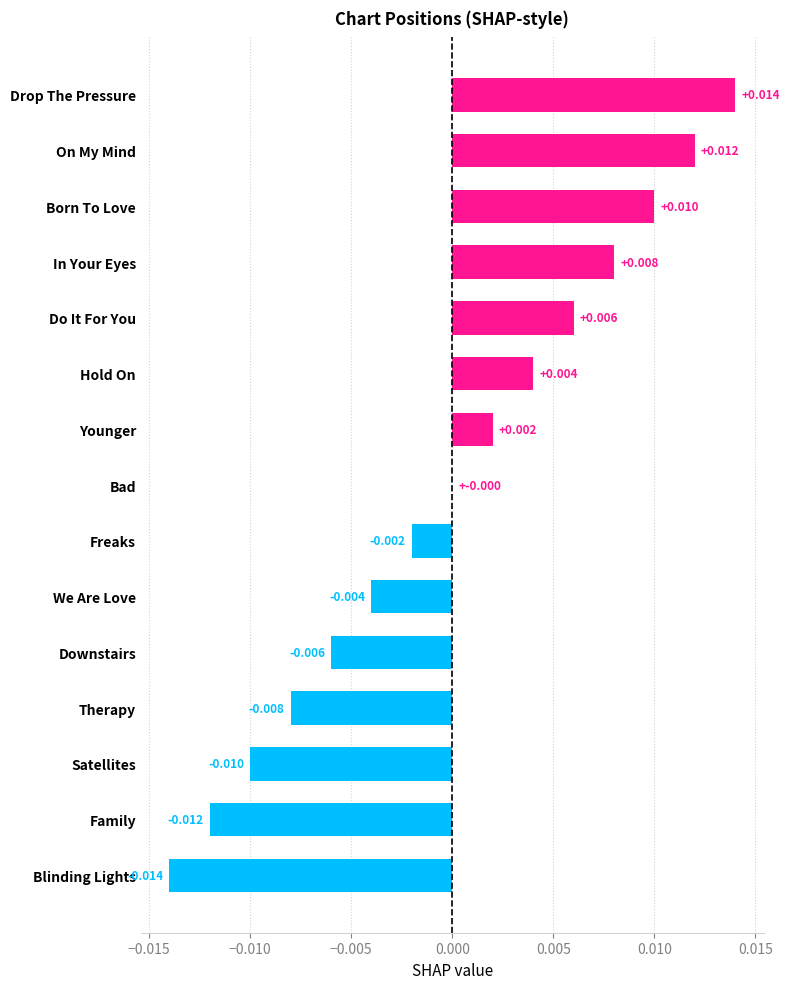

At which label is the value closest to 0?

Bad